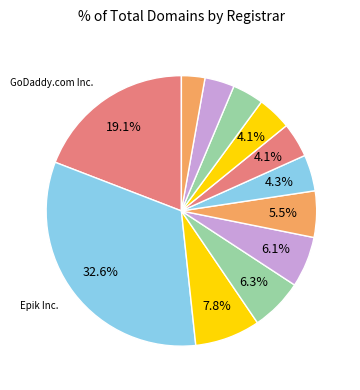

Rank the categories by value from highest to lowest.

Epik Inc., GoDaddy.com Inc., 101domain GRS Limited, Cronon AG, eNom LLC, NameCheap Inc., Key-Systems LLC, Global Domains International, MarkMonitor Inc., Name.com Inc., NOM-IQ LTD T/A COM LAUDE, 1&1 Internet SE